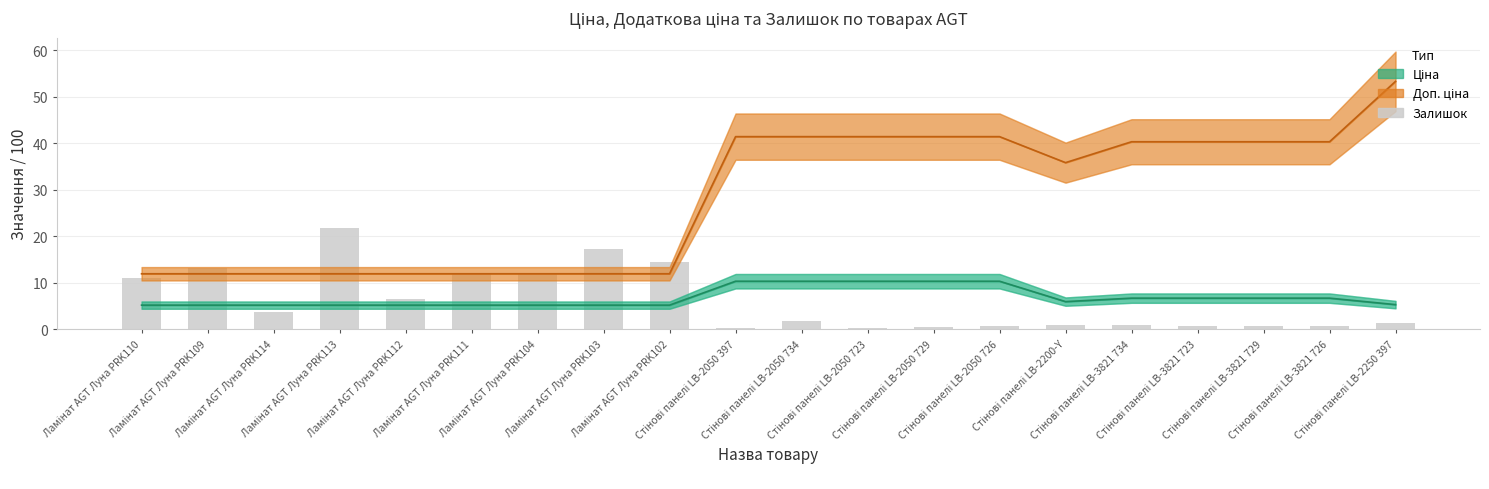

What are all the series names shown in the legend?

Ціна, Доп. ціна, Залишок